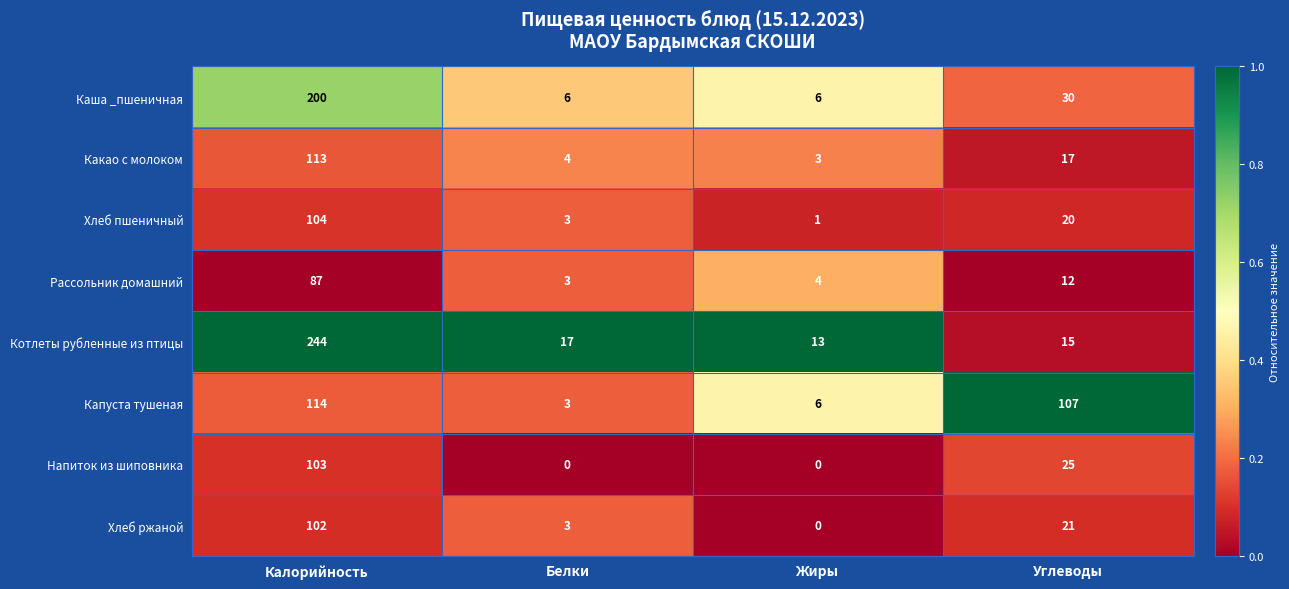

What is the difference between the maximum and minimum values in the Хлеб ржаной series?

102